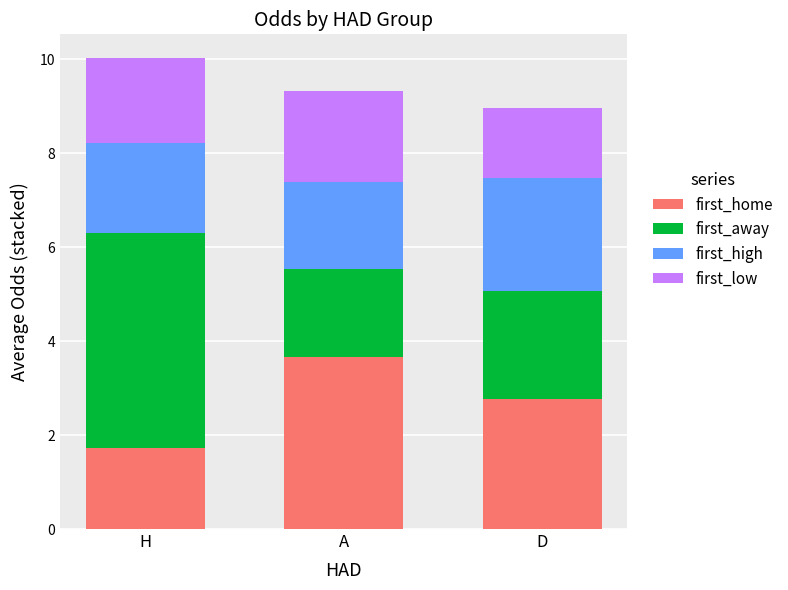

The value of first_home at D is 1.8. True or false?

False